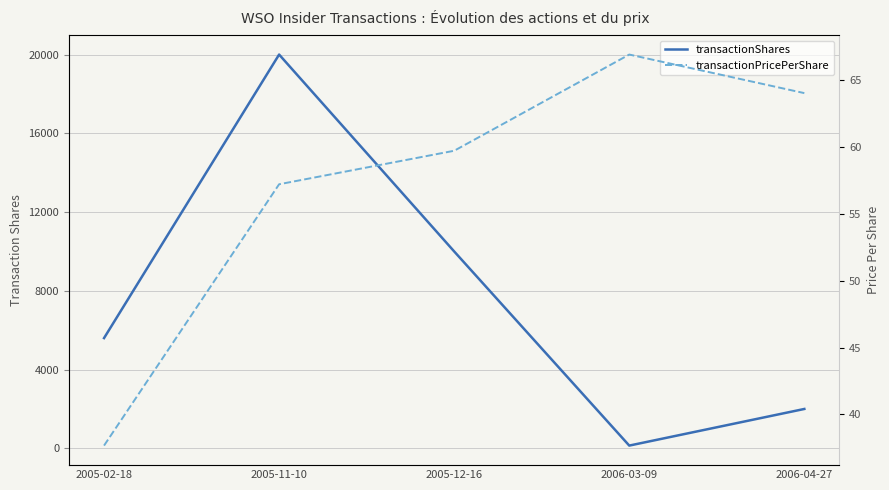

True or false: transactionShares and transactionPricePerShare cross at least once.

False